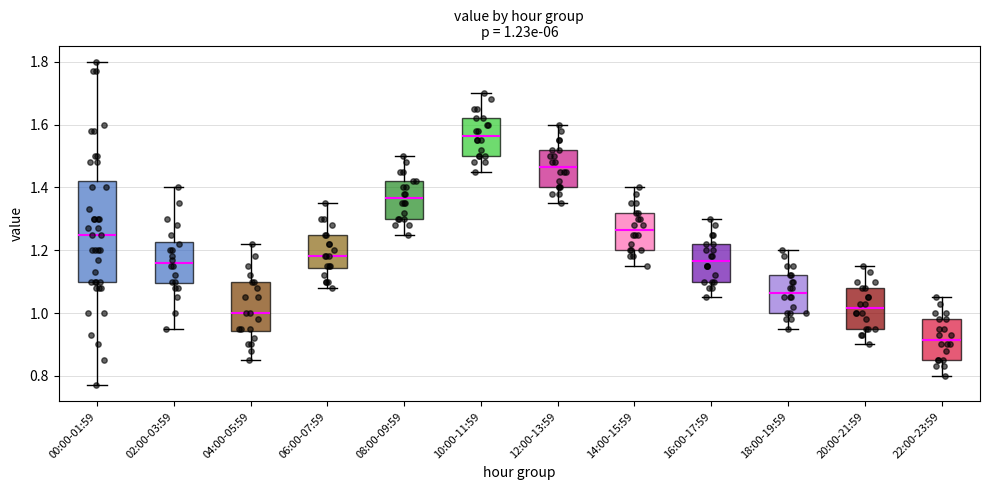

Which box has the lowest median line?

22:00-23:59